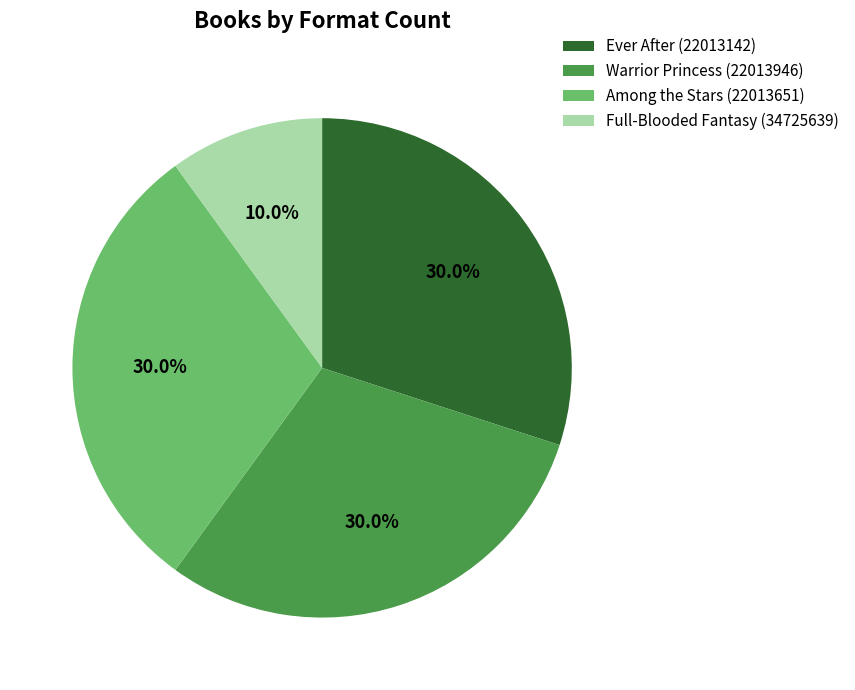

Is there any slice that represents more than half of the pie?

No